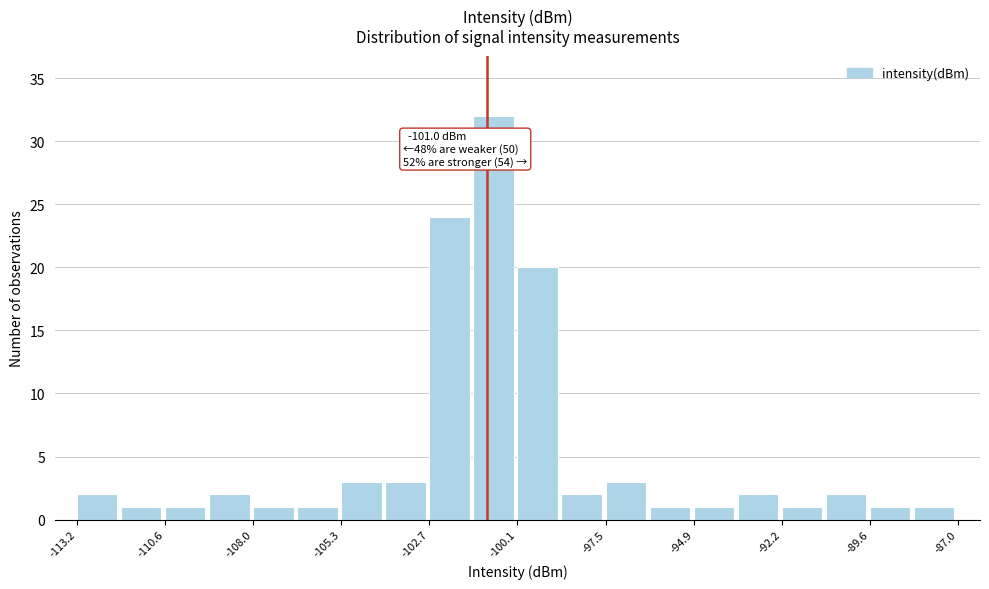

Read against the x-axis, roughly where is the centre of the tallest bar?

-101.0